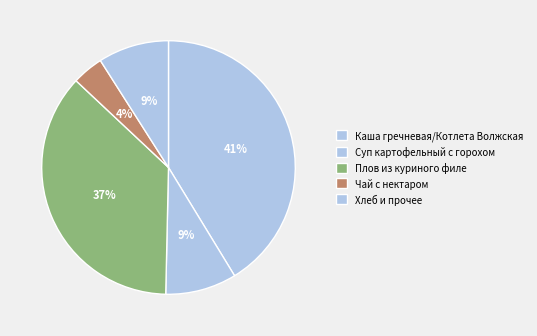

Count the number of slices in the pie.

5